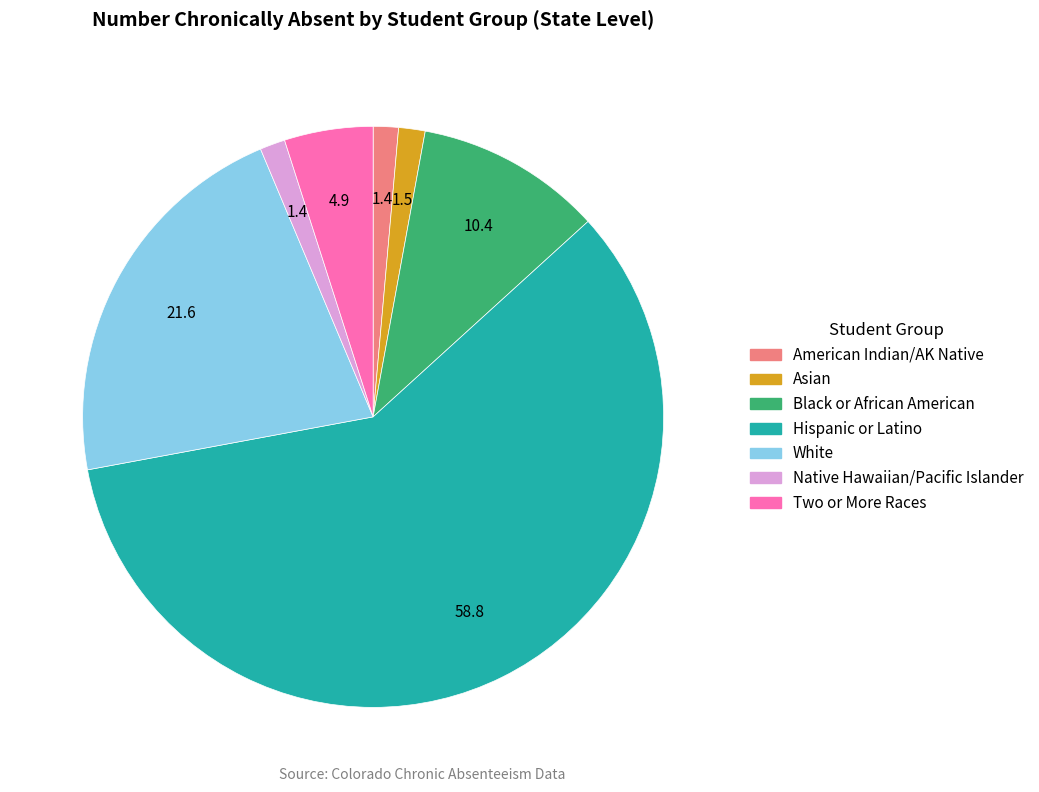

Is there any slice that represents more than half of the pie?

Yes